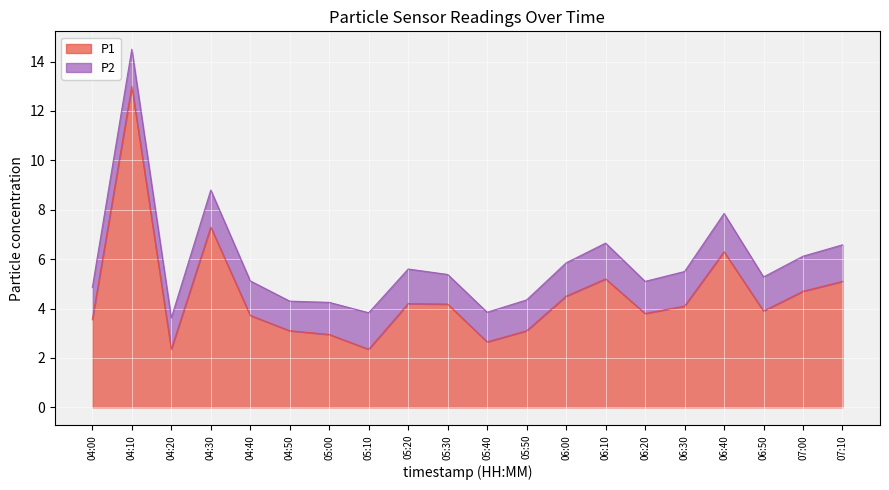

Reading left to right, transcribe all the data shown in this chart.

04:00=3.5	04:10=13.0	04:20=2.4	04:30=7.3	04:40=3.7	04:50=3.1	05:00=3.0	05:10=2.4	05:20=4.2	05:30=4.2	05:40=2.6	05:50=3.1	06:00=4.5	06:10=5.2	06:20=3.8	06:30=4.1	06:40=6.3	06:50=3.9	07:00=4.7	07:10=5.1